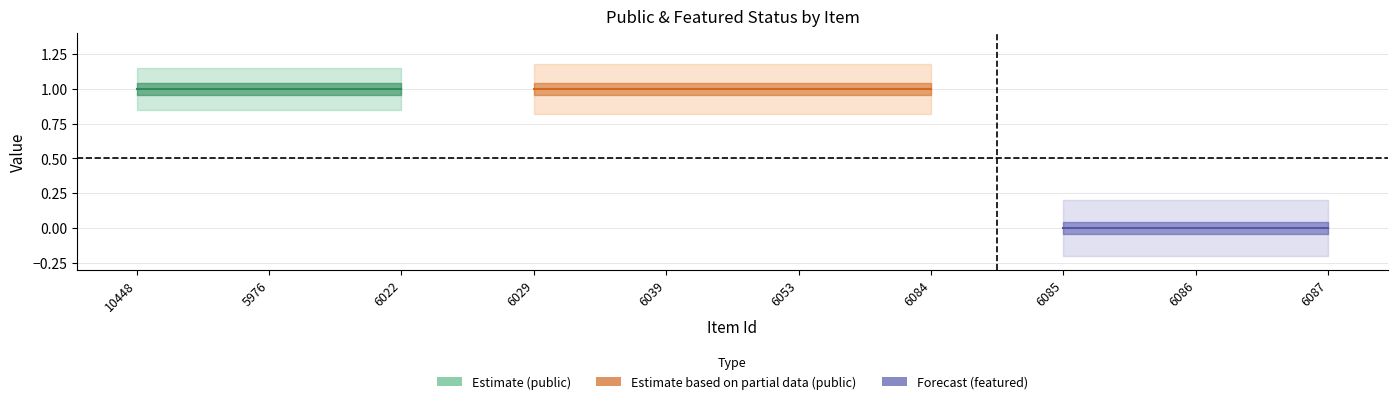

True or false: featured has more than 1 interior local peaks.

False